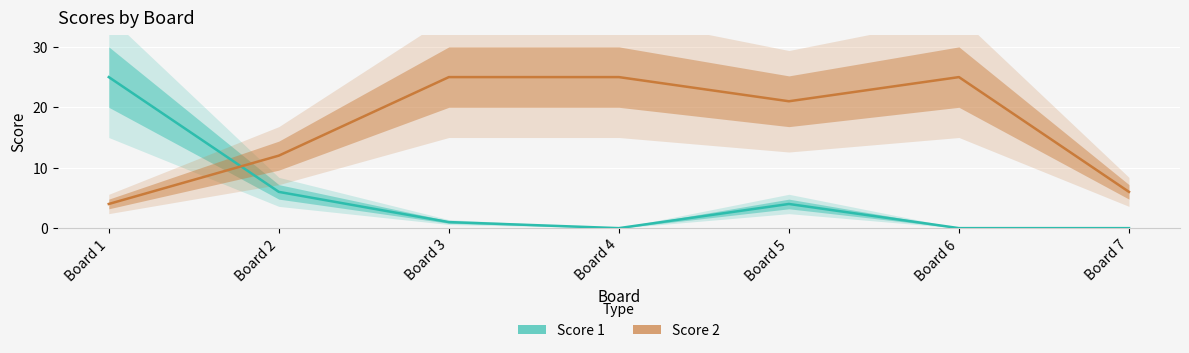

Reading left to right, extract all data points from this chart.

Score 1: 25	6	1	0	4	0	0
Score 2: 4	12	25	25	21	25	6